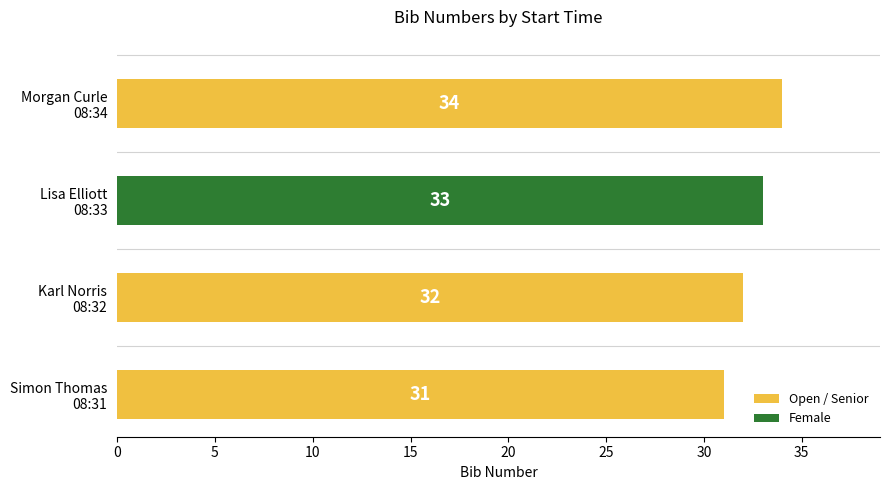

Reading bottom to top, what are all the values shown in this chart?

31	32	33	34